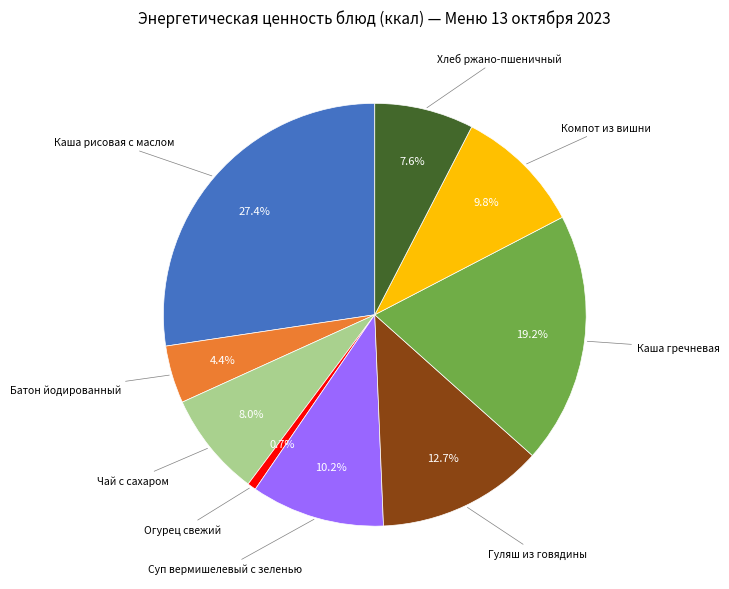

To the nearest percent, what percentage of the pie is Батон йодированный?

4%